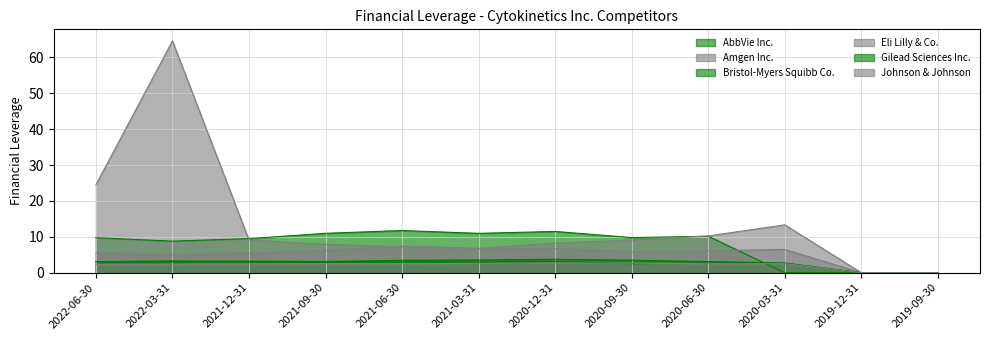

Where is Johnson & Johnson nearest to the value 1?

2019-12-31